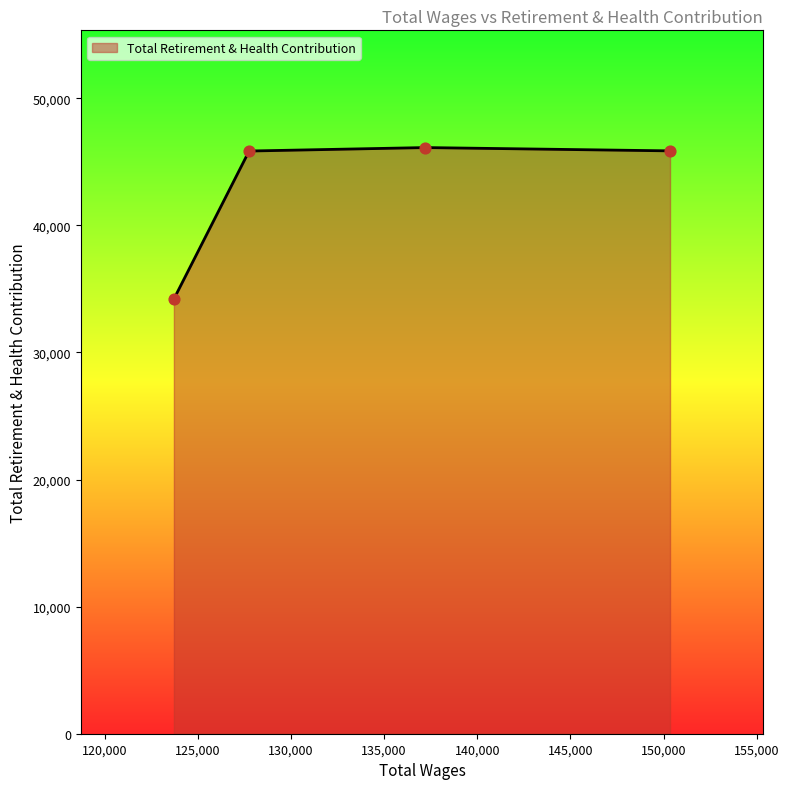

How many interior local peaks (higher than both neighbors) does the data have?

1